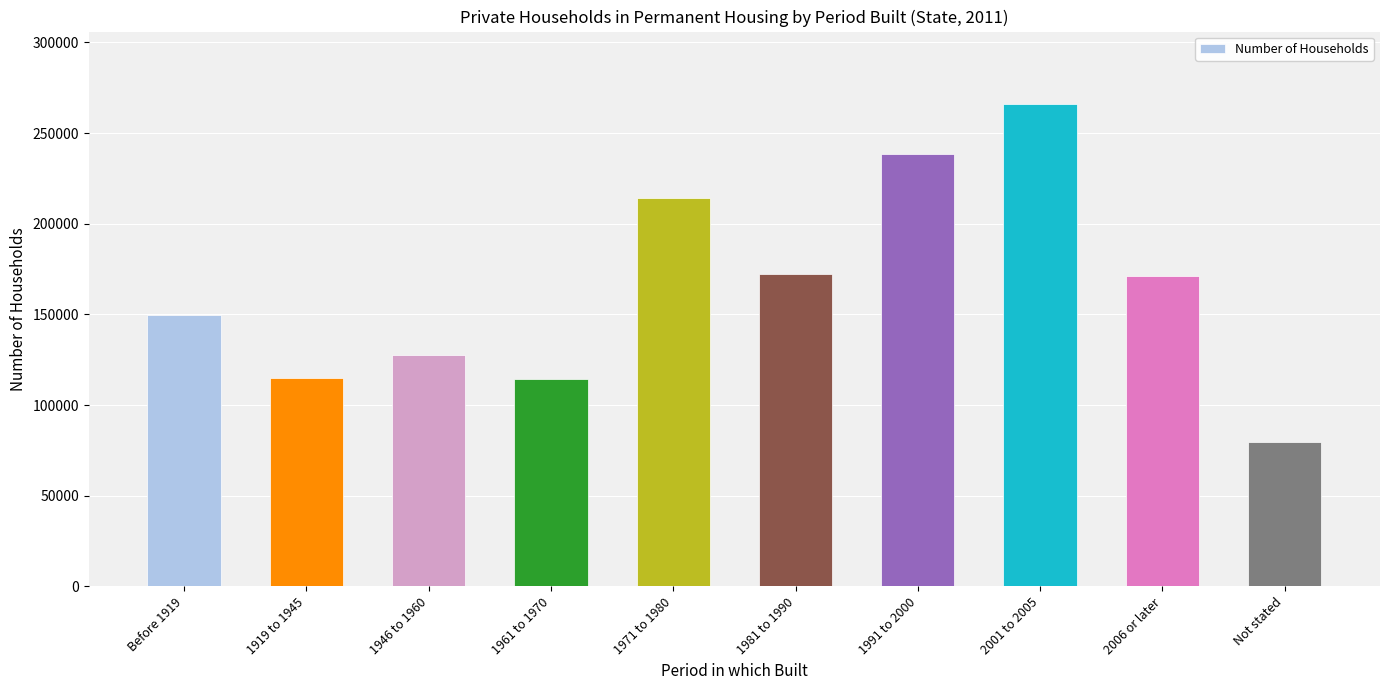

Which has a higher value, 1971 to 1980 or Not stated?

1971 to 1980